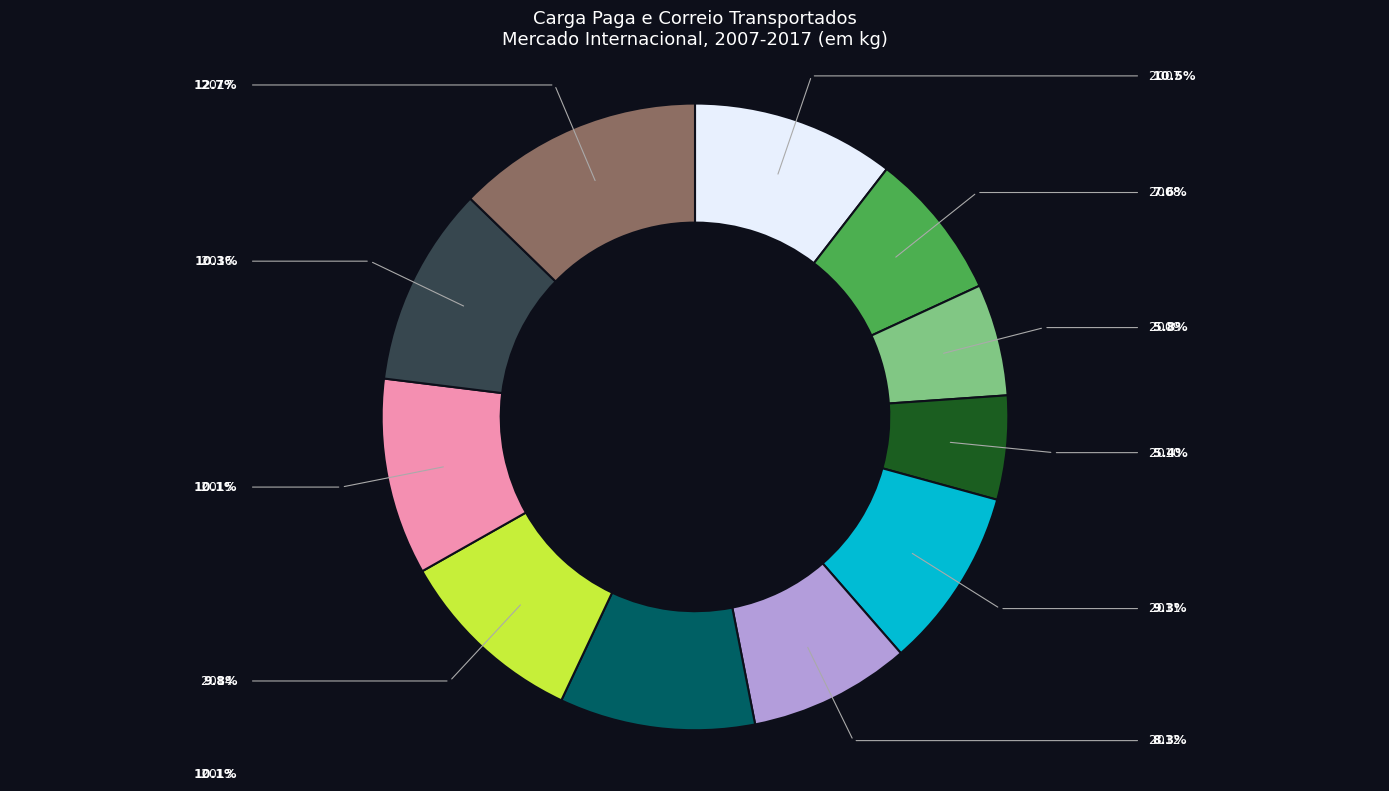

Is there any slice that represents more than half of the pie?

No